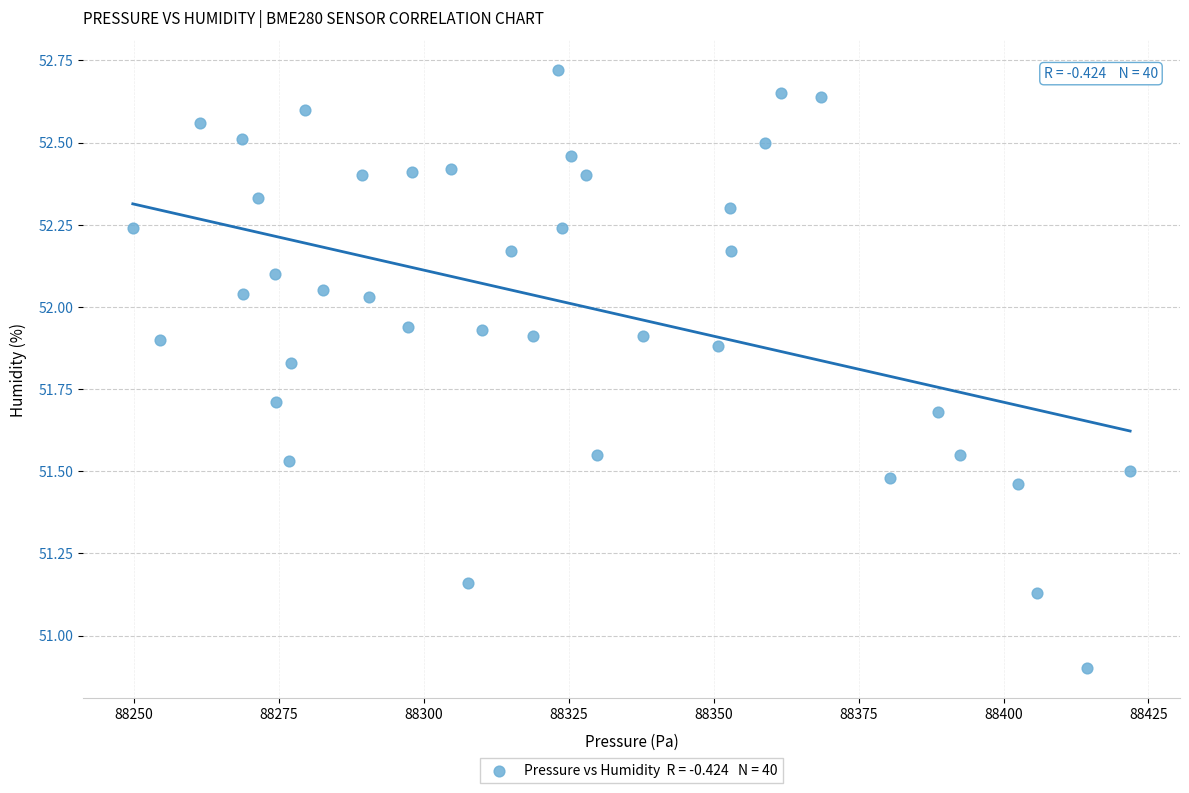

What Y value in the scatter plot is closest to 51?

50.9